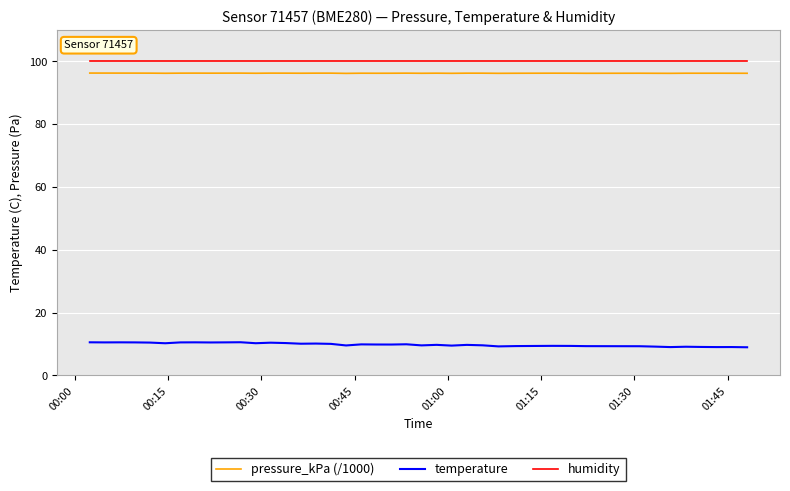

What is the highest value of the temperature series?

10.6